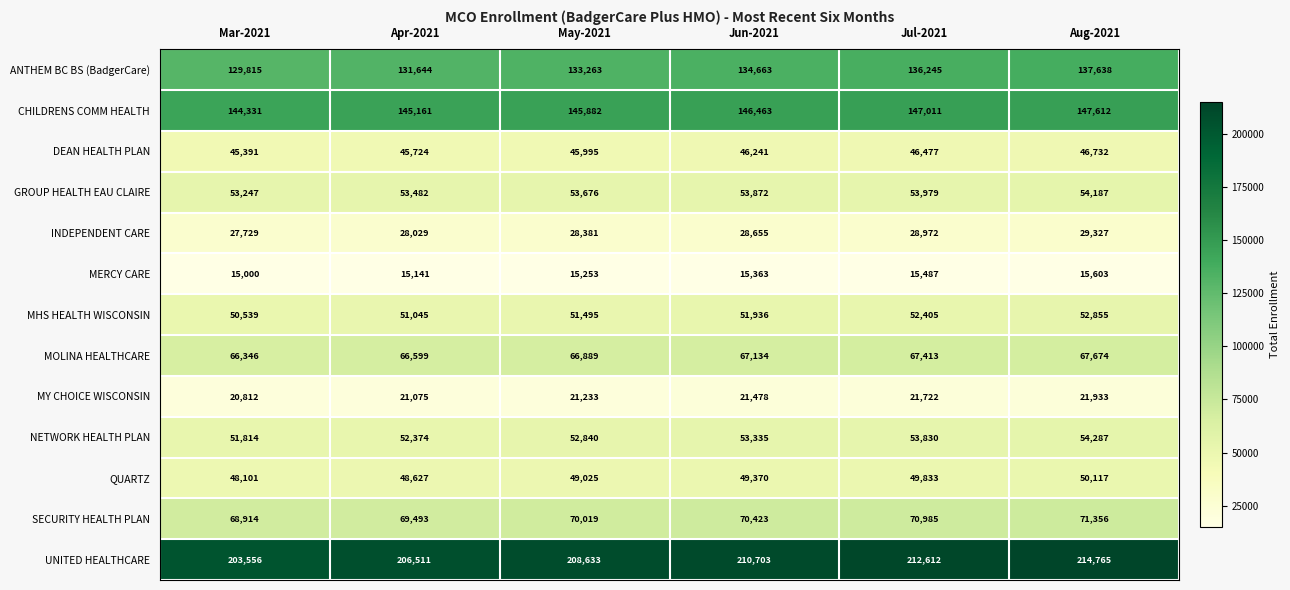

How many data points in NETWORK HEALTH PLAN are less than 53335?

3